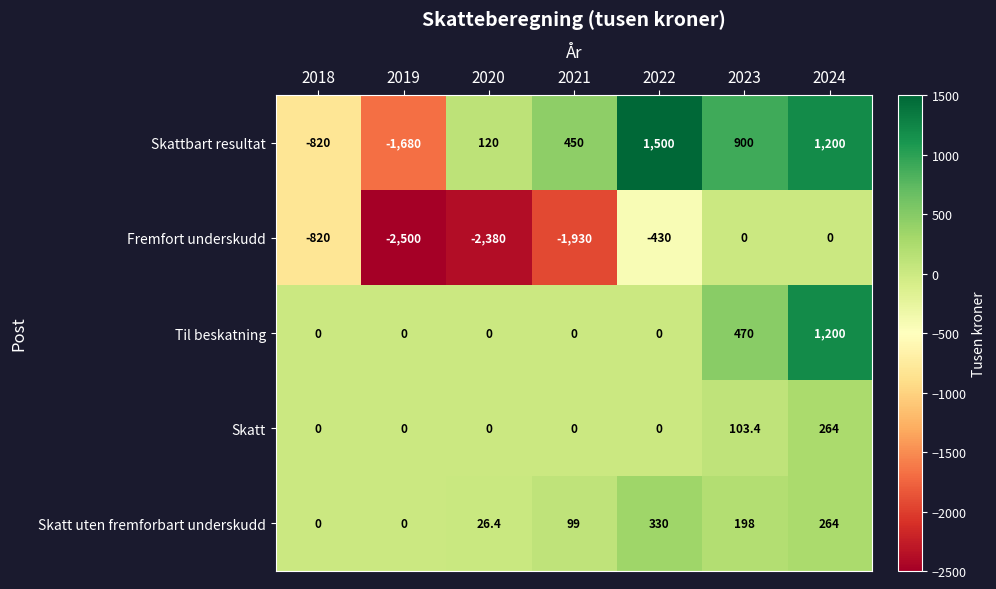

At which category is the sum across all series the highest?

2024